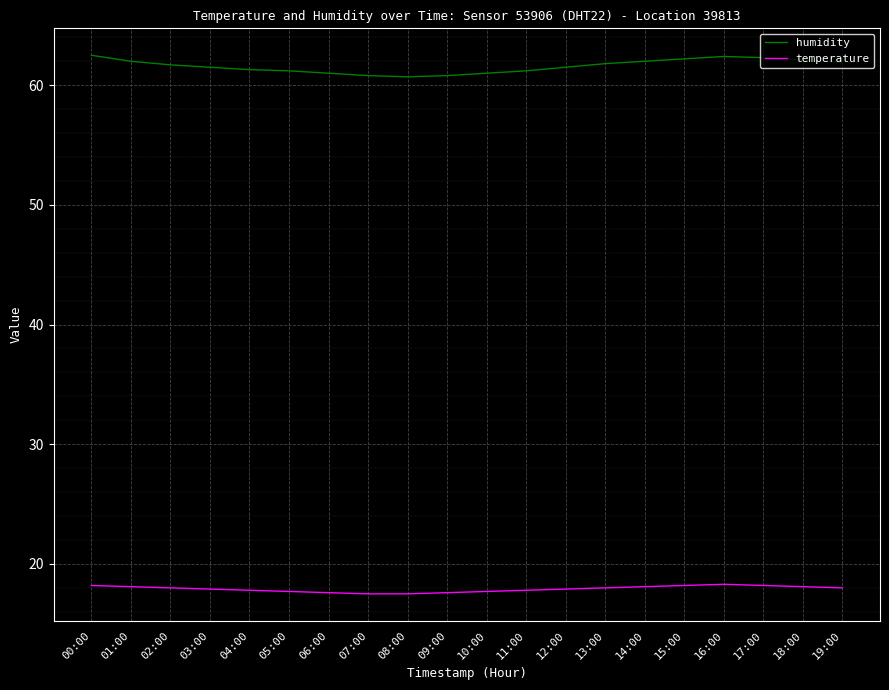

What is the minimum value for temperature?

17.5